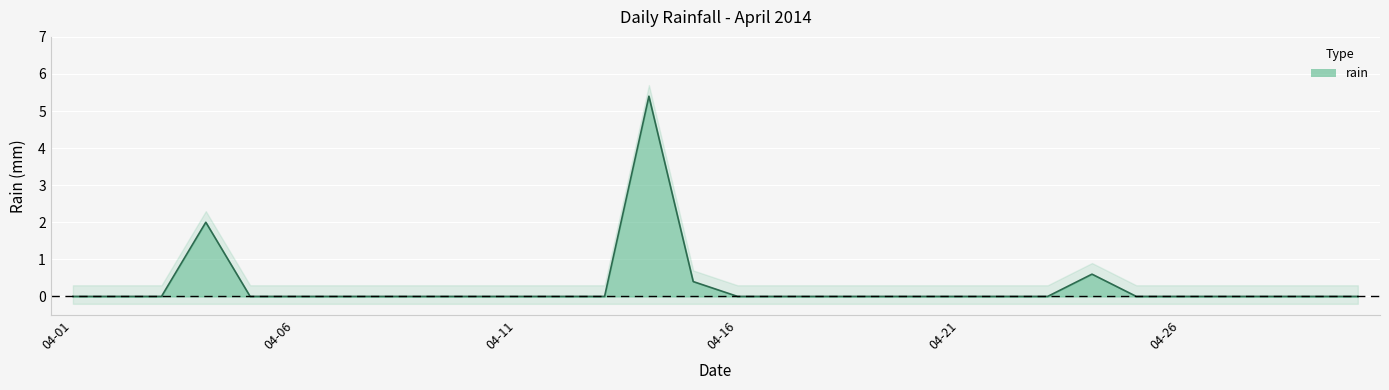

Which has a higher value, 2014-04-30 or 2014-04-17?

2014-04-30